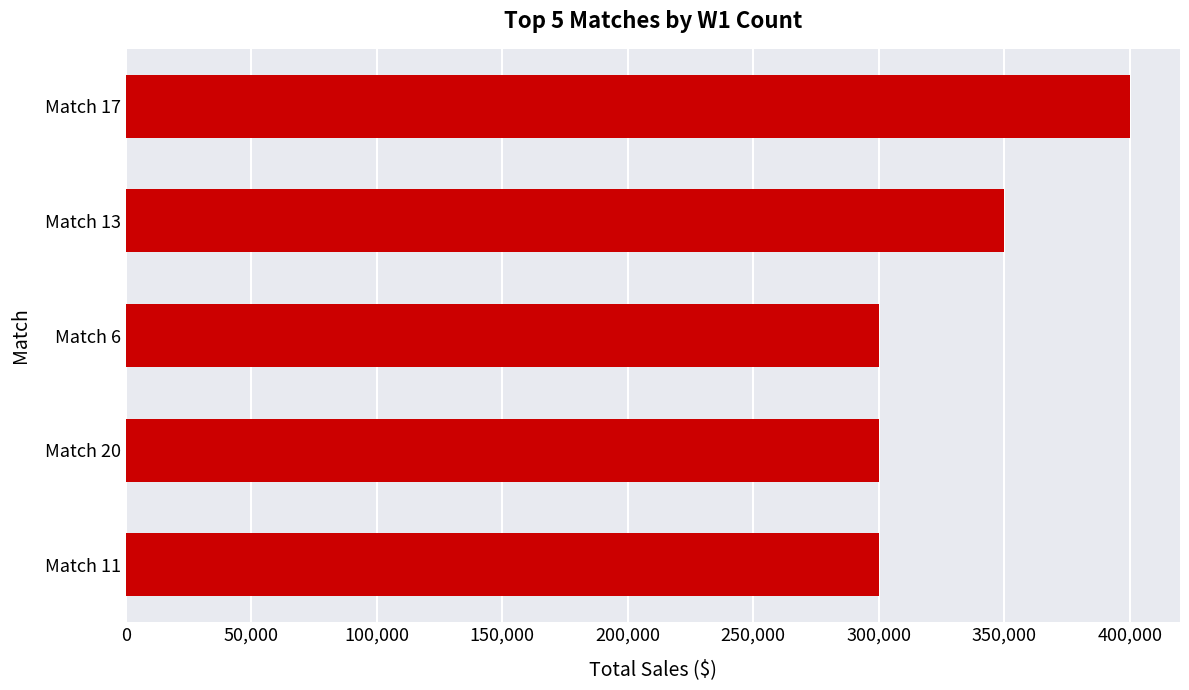

What is the sum of the values at Match 20 and Match 6?

600000